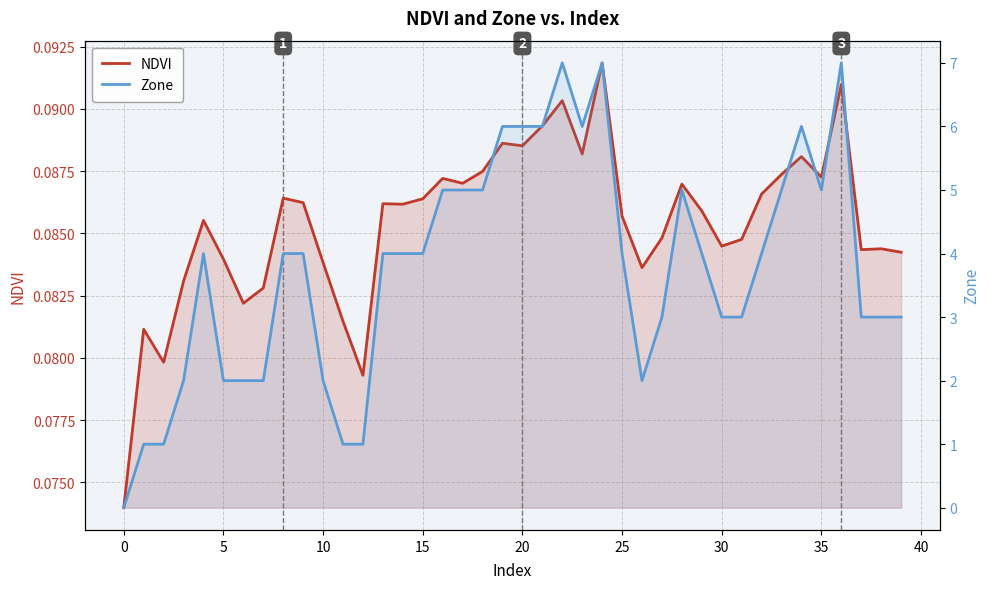

True or false: NDVI has a value of 0.0 at 14.

False